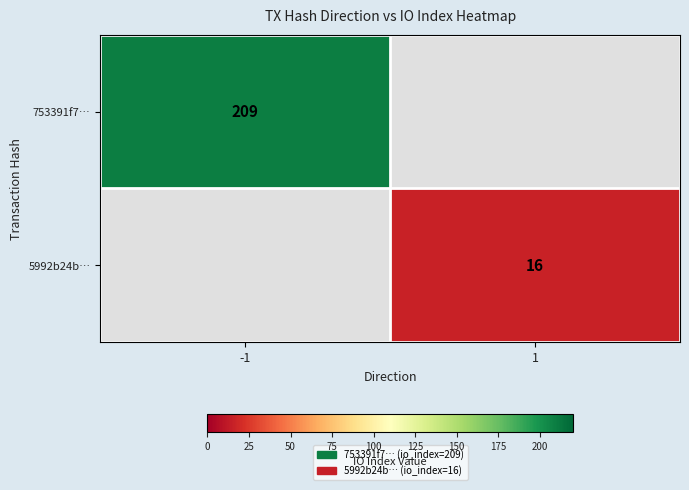

Is the value of 5992b24b… at 1 greater than the value of 753391f7… at -1?

No